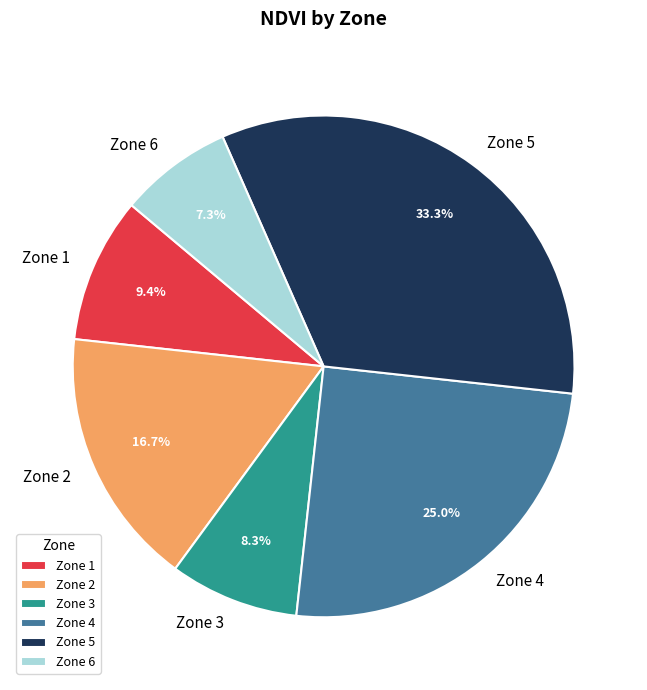

Approximately how many times larger is the value at Zone 2 compared to Zone 1?

1.8